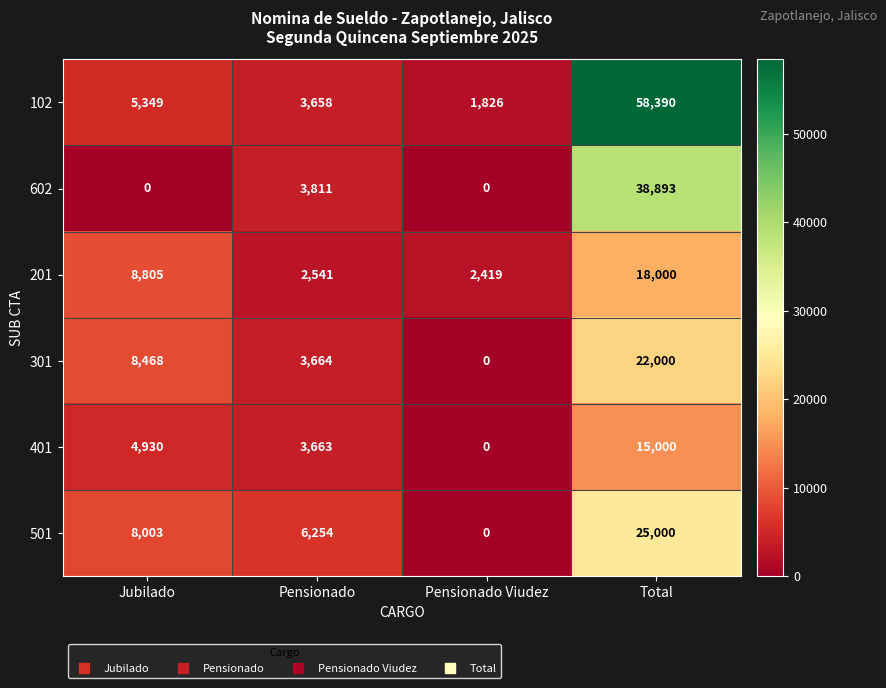

True or false: 602 has a value of 0 at Pensionado Viudez.

True